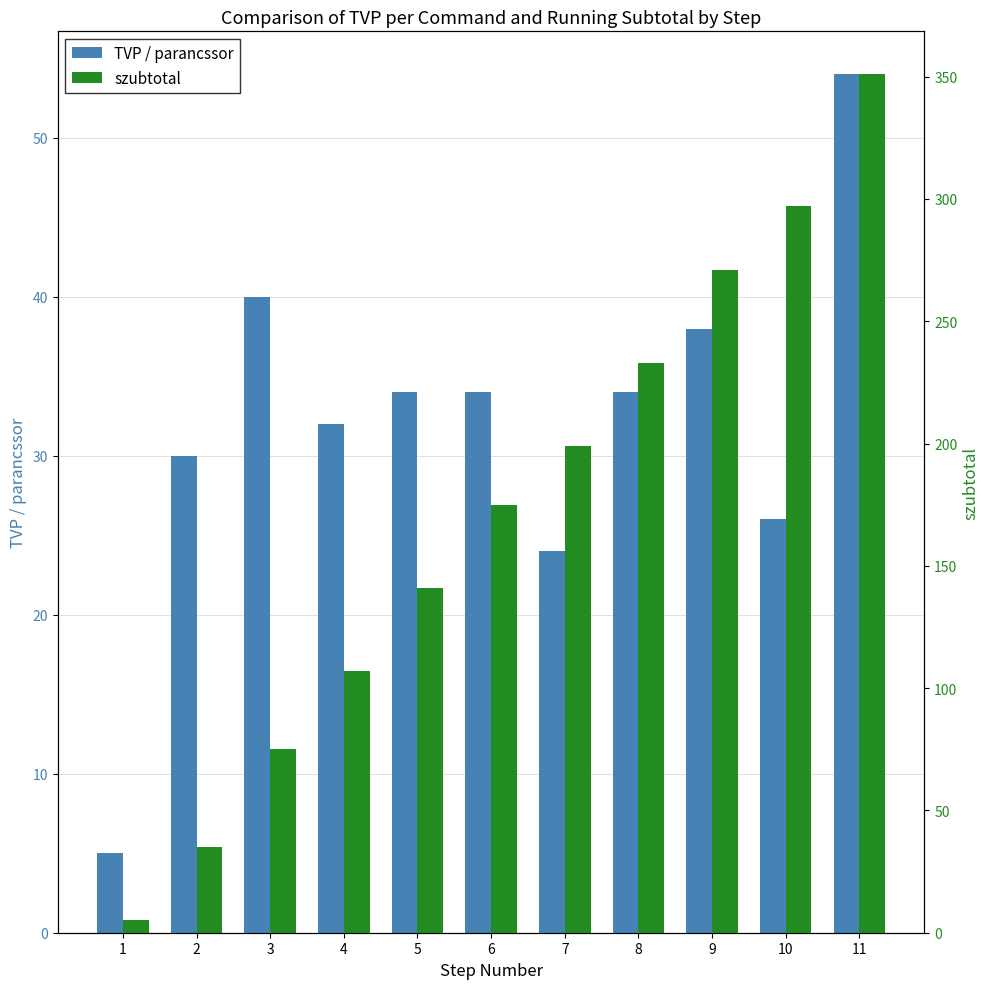

True or false: szubtotal has a value of 35 at 2.

True